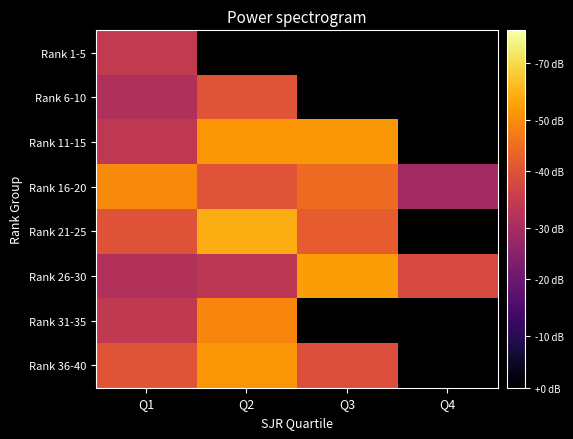

How many categories are shown in the chart?

4